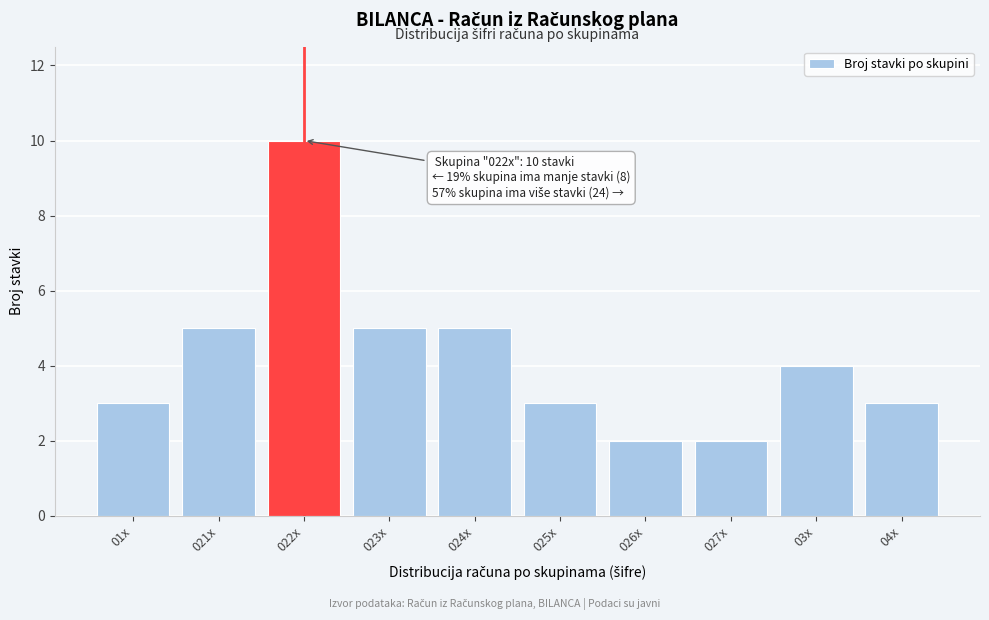

Reading right to left, what are all the values shown in this chart?

04x=3	03x=4	027x=2	026x=2	025x=3	024x=5	023x=5	022x=10	021x=5	01x=3